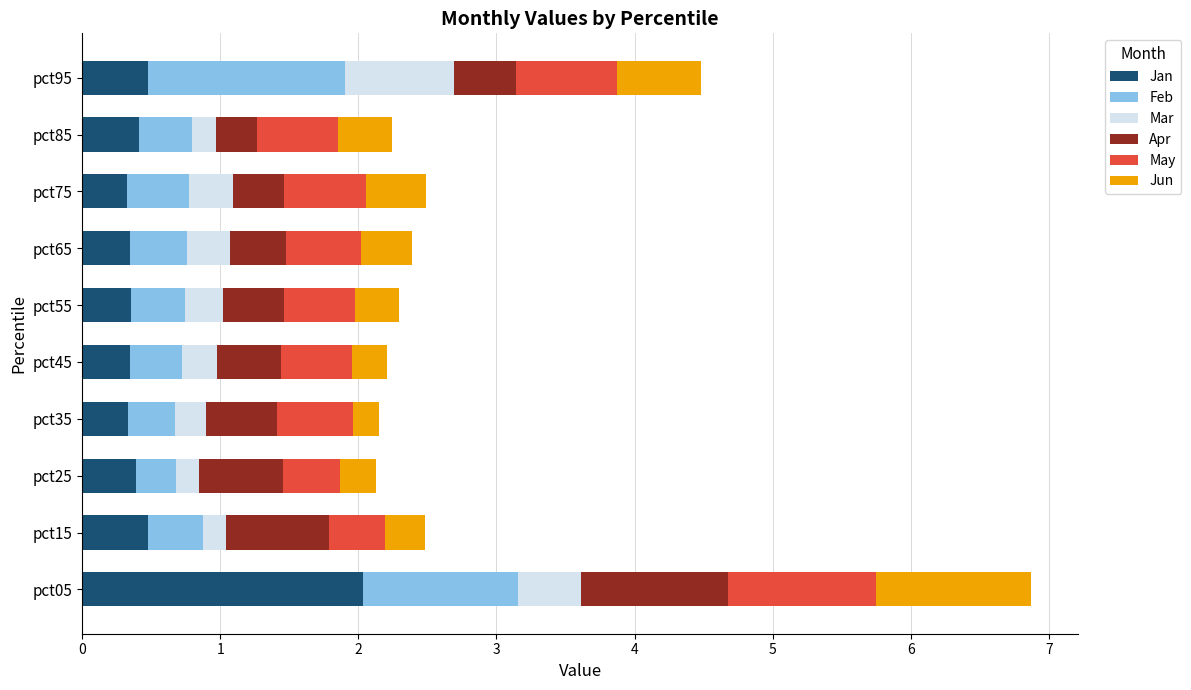

What is the total value across all series at pct85?

2.2